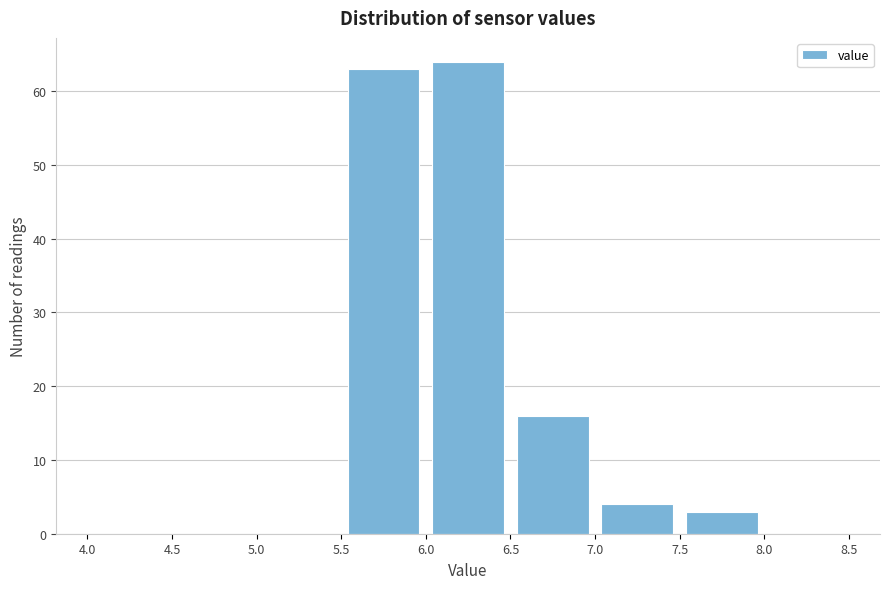

Over which range of the x-axis is the bar tallest?

6.0 to 6.5